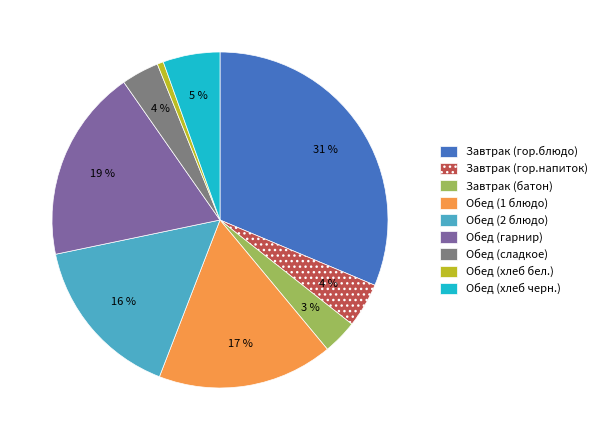

Is there any slice that represents more than half of the pie?

No